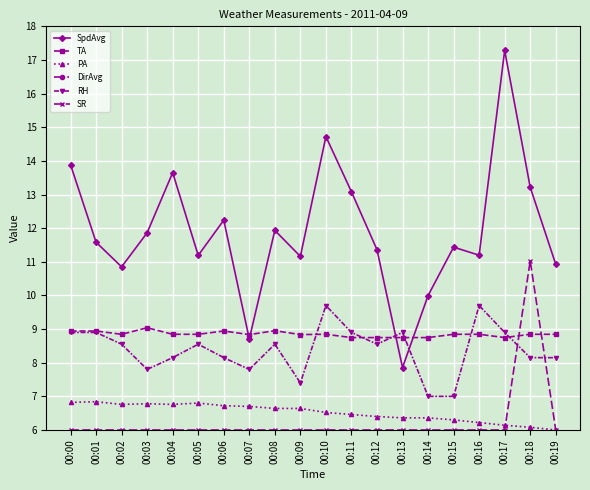

What is the smallest value displayed?

1.0